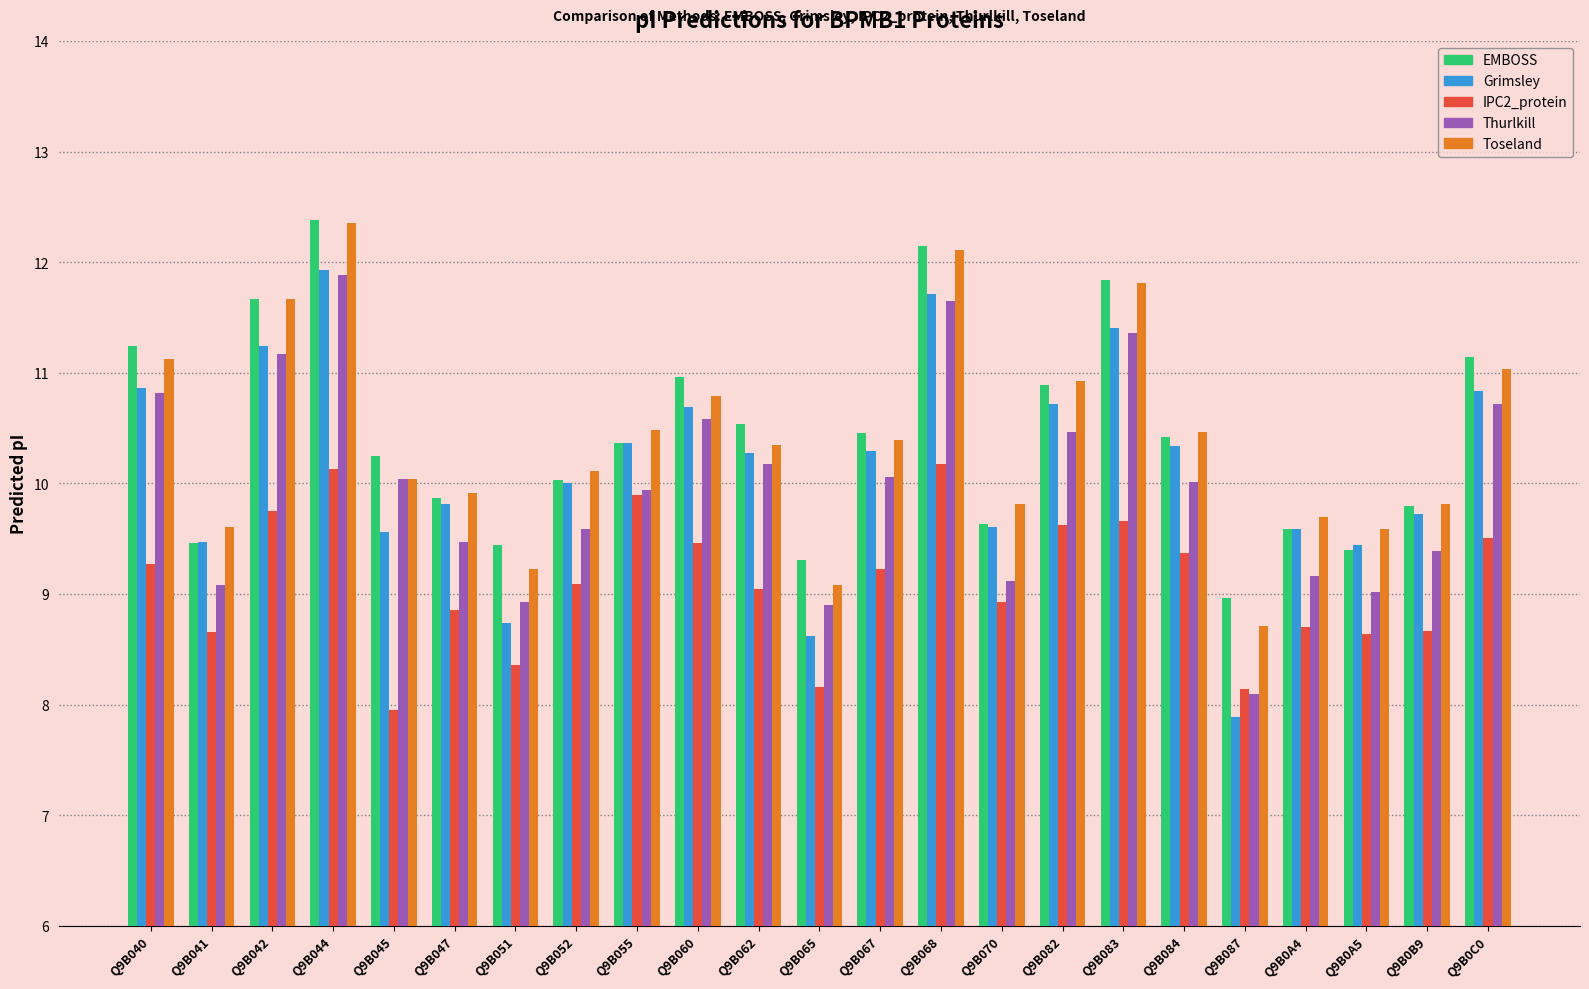

At how many categories does at least one series exceed 11?

6